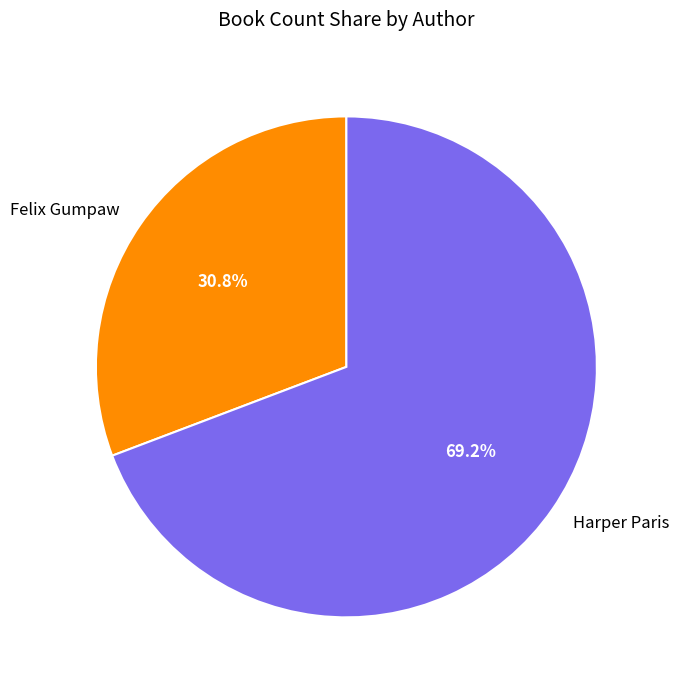

Between Harper Paris and Felix Gumpaw, which is larger?

Harper Paris